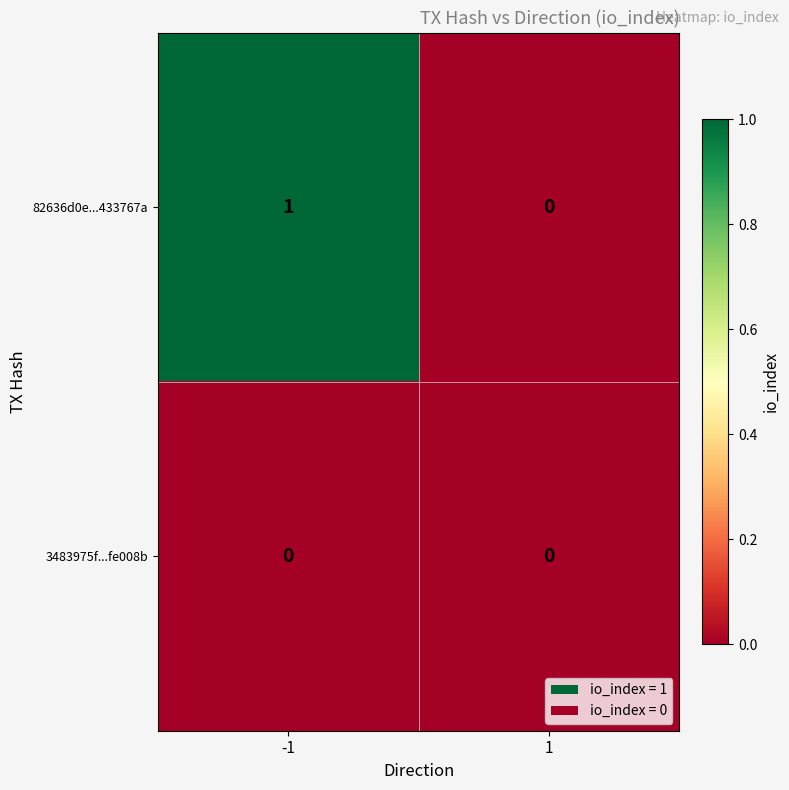

Which label corresponds to the largest value in the chart?

-1